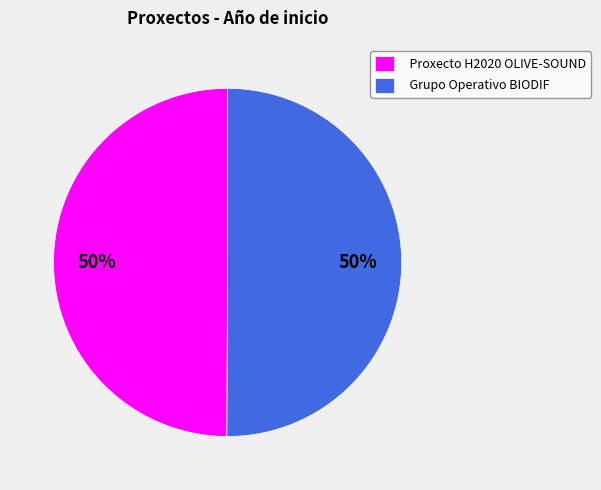

To the nearest percent, what is the average slice percentage?

50%